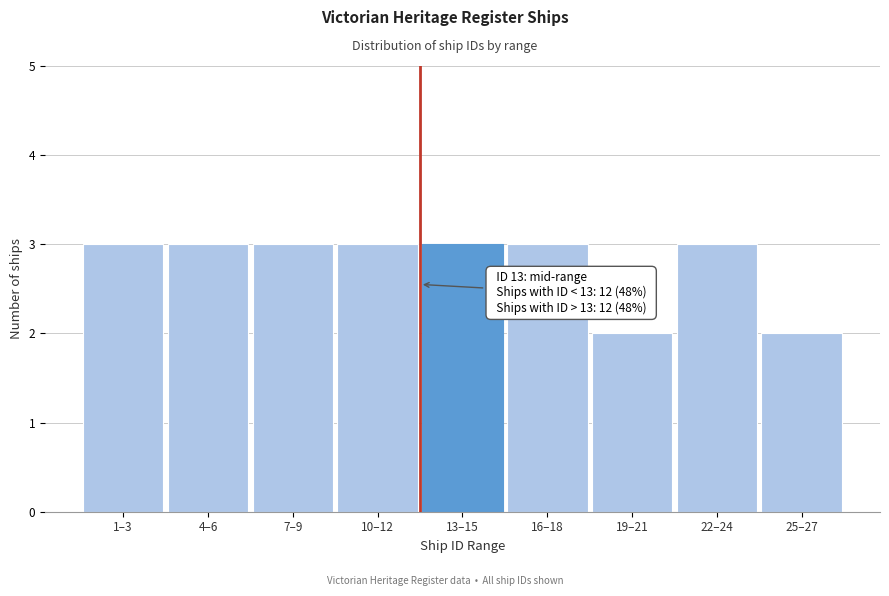

Reading left to right, list all the values displayed in this chart.

1–3=3	4–6=3	7–9=3	10–12=3	13–15=3	16–18=3	19–21=2	22–24=3	25–27=2